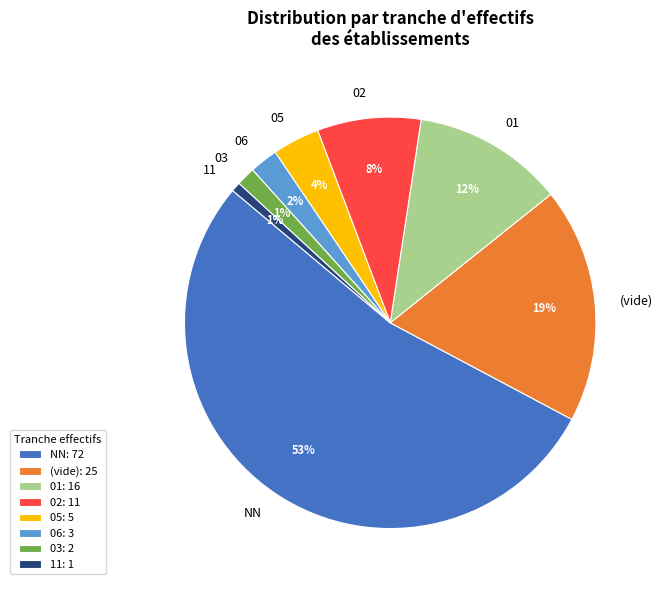

Is it true that 05 is 4% of the pie?

True